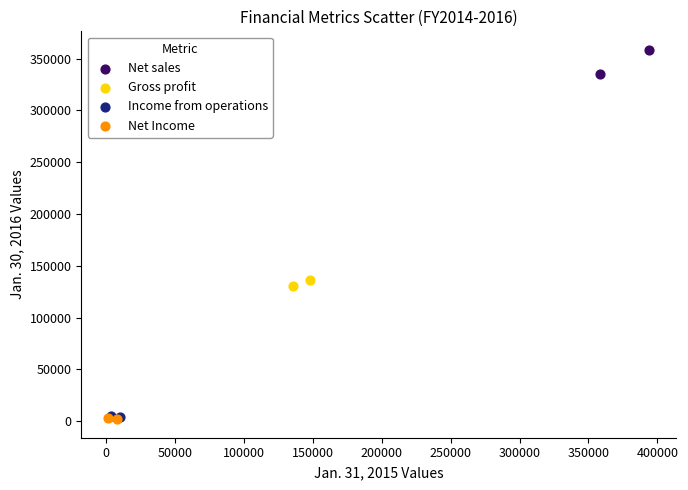

What are all the series names shown in the legend?

Net sales, Gross profit, Income from operations, Net Income